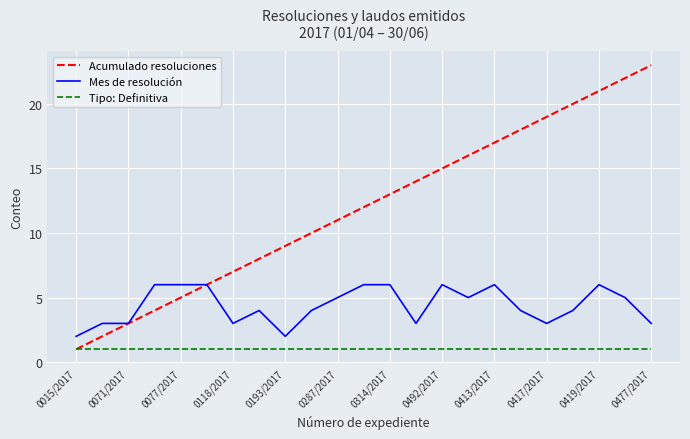

Which series has the largest total across all categories?

Acumulado resoluciones